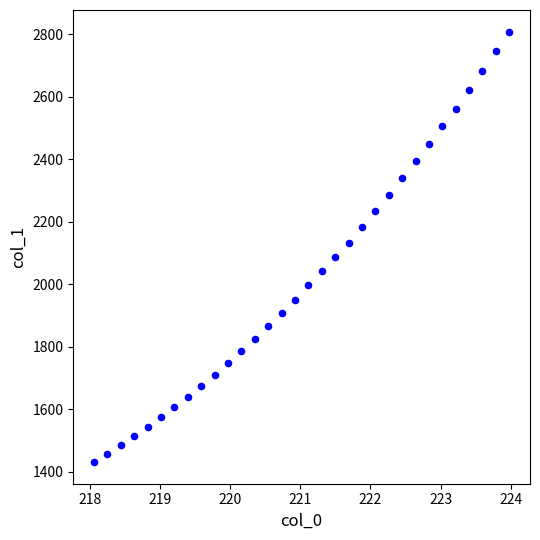

What is the range of X values (max minus min)?

5.9